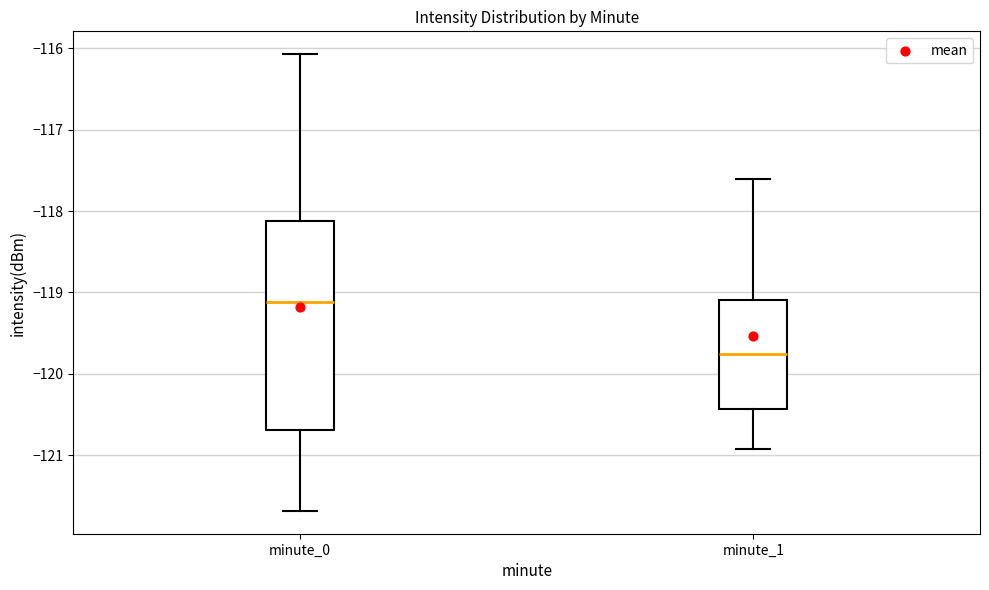

Which box has the lowest median line?

minute_1